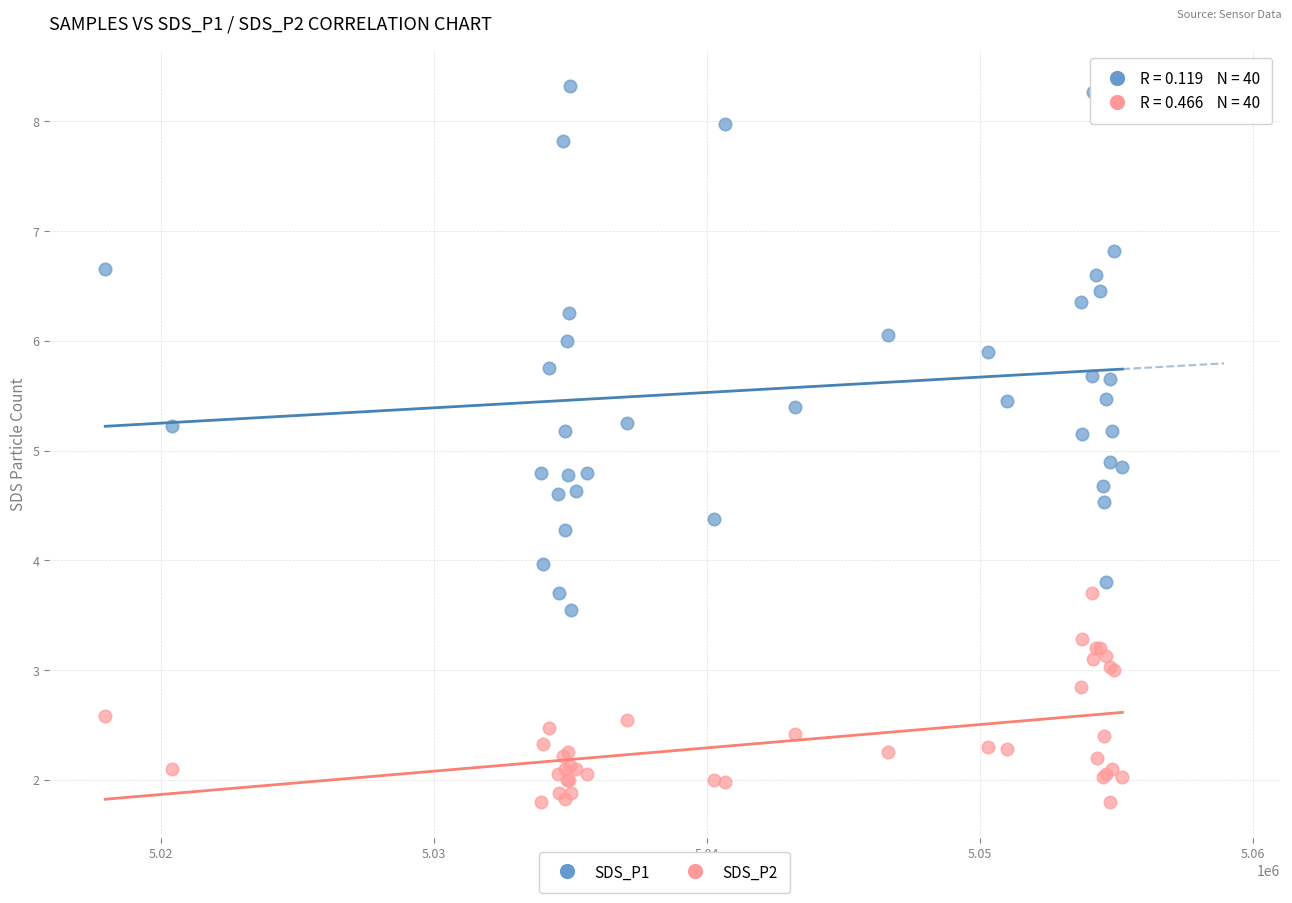

Which series has the largest Y range (max minus min)?

SDS_P1